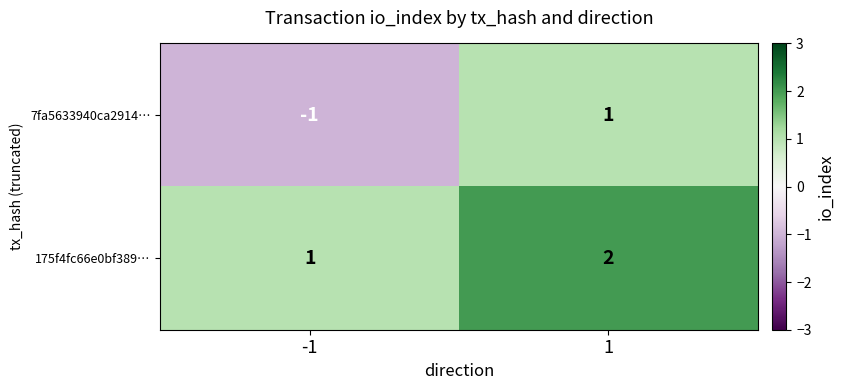

How many data points in 7fa5633940ca2914… are less than 1?

1